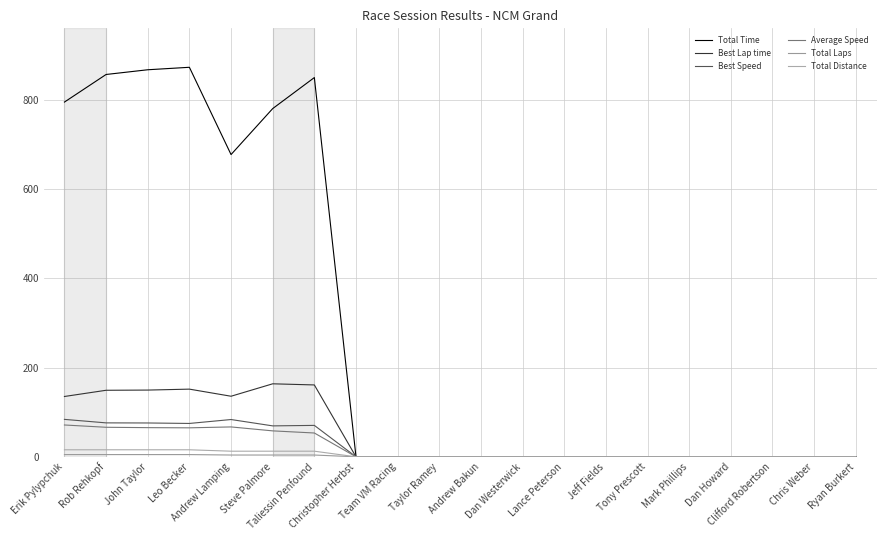

Which category has the highest value in the Best Lap time series?

Steve Palmore